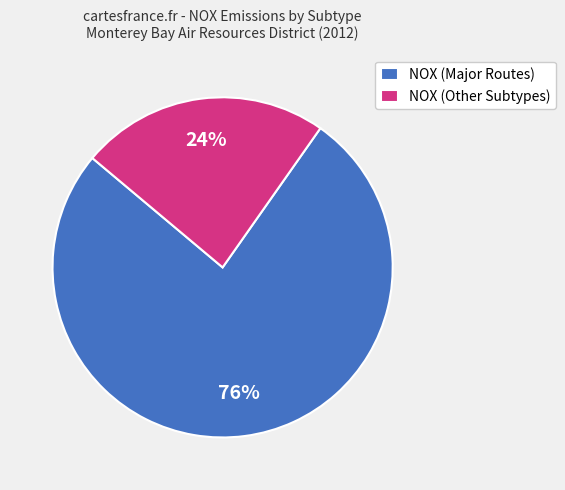

Which category has the biggest portion of the pie?

NOX (Major Routes)